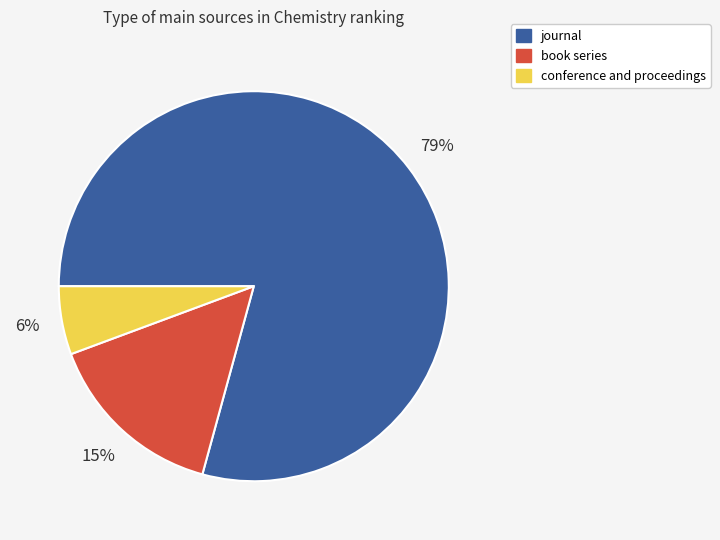

To the nearest percent, what is the combined percentage of journal and book series?

94%